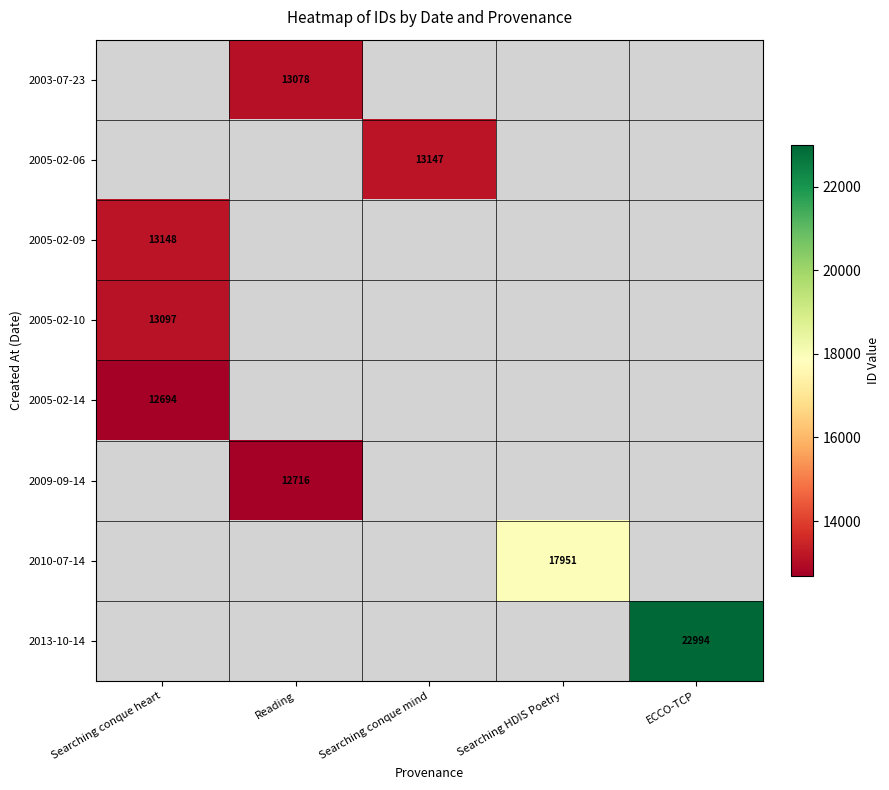

The value of 2013-10-14 at ECCO-TCP is 22994. True or false?

True